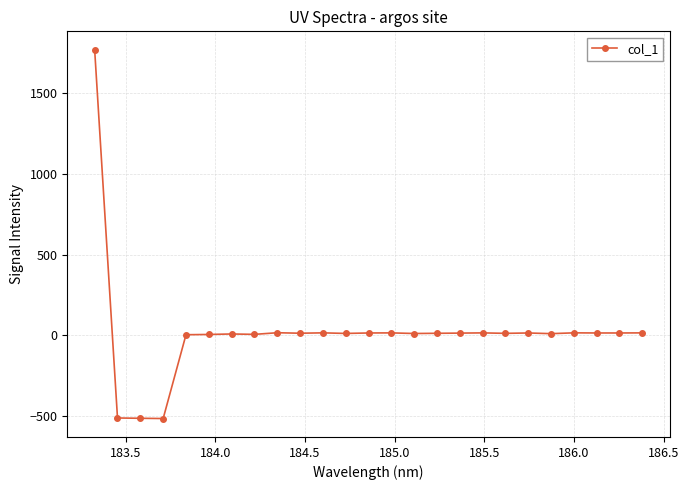

What is the maximum value shown in the chart?

1770.1